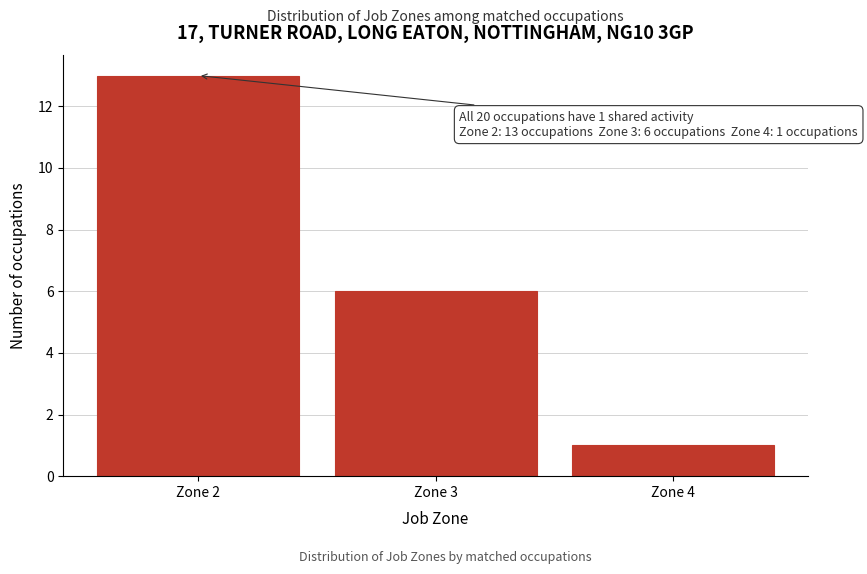

Which range on the x-axis has the tallest bar?

1.5 to 2.5